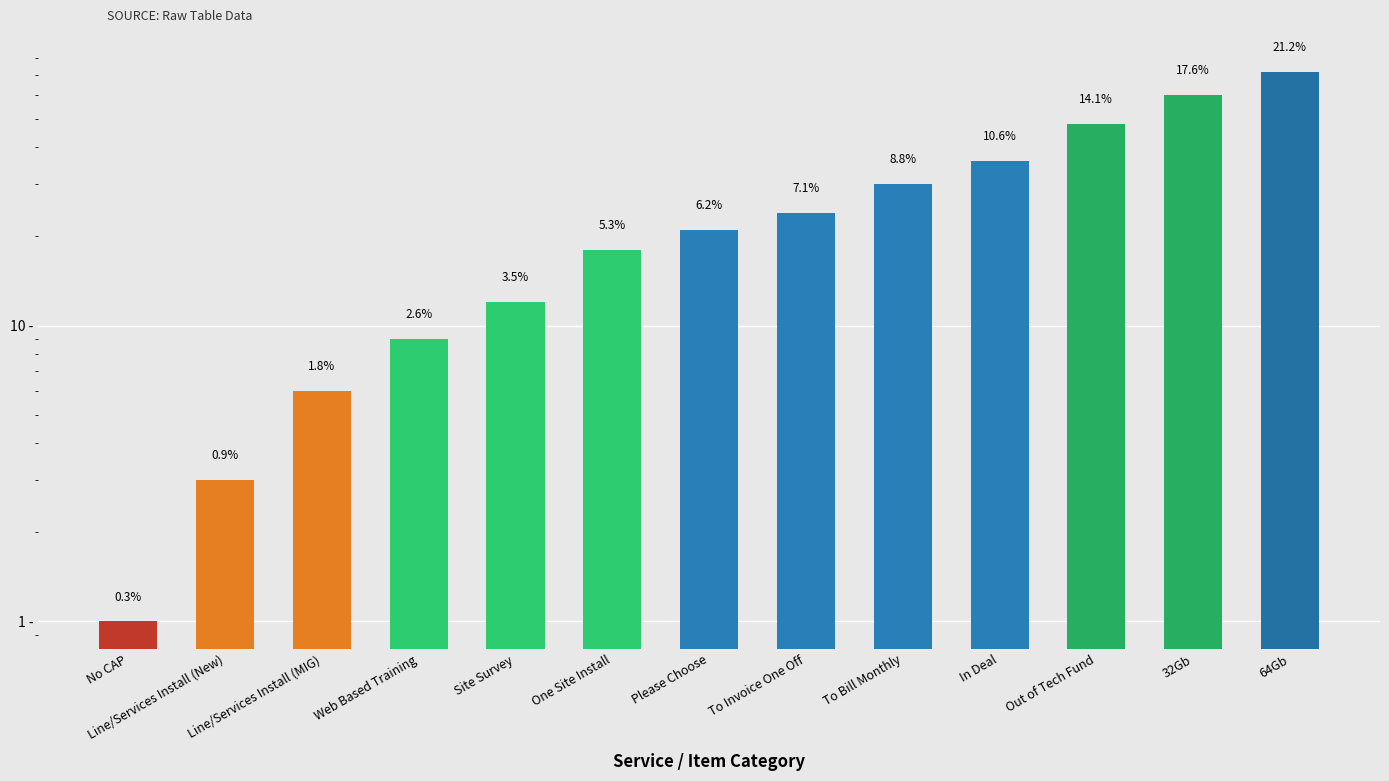

What is the change in value from One Site Install to Out of Tech Fund?

+30